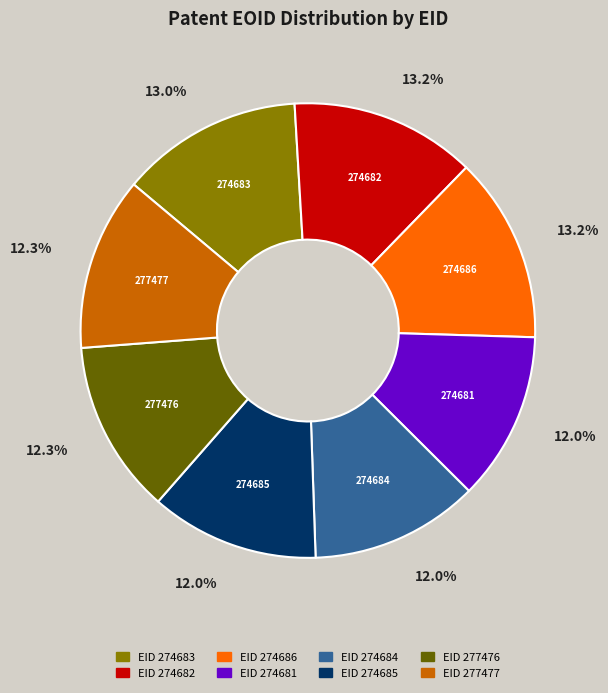

Does any single category account for the majority?

No